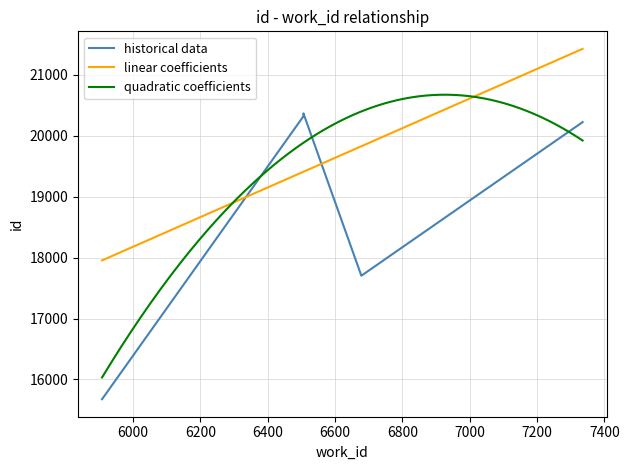

What is the minimum value for linear coefficients?

17953.3